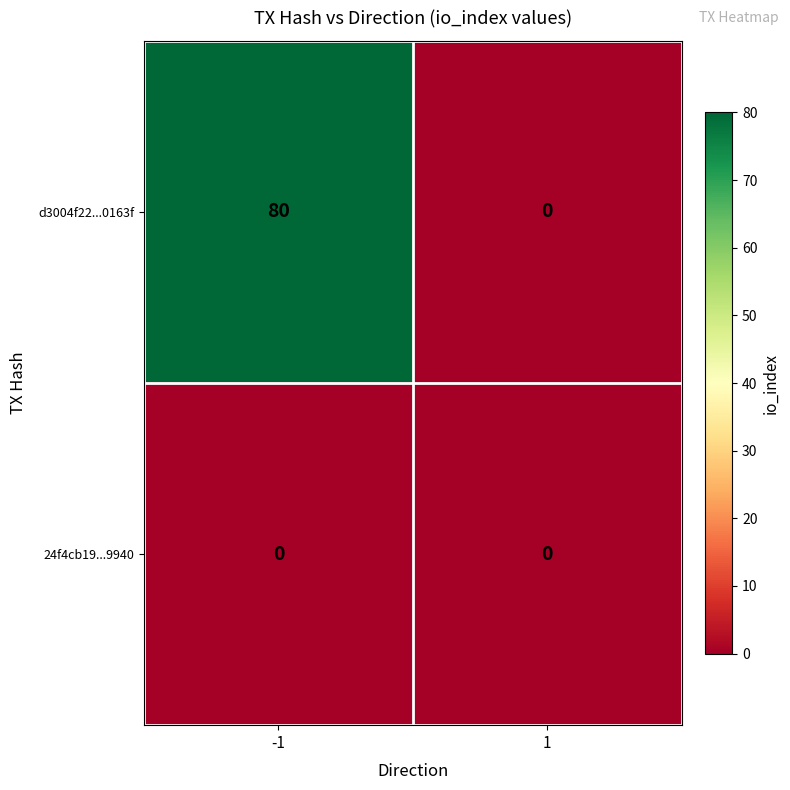

Which series changed the most between -1 and 1?

d3004f22...0163f